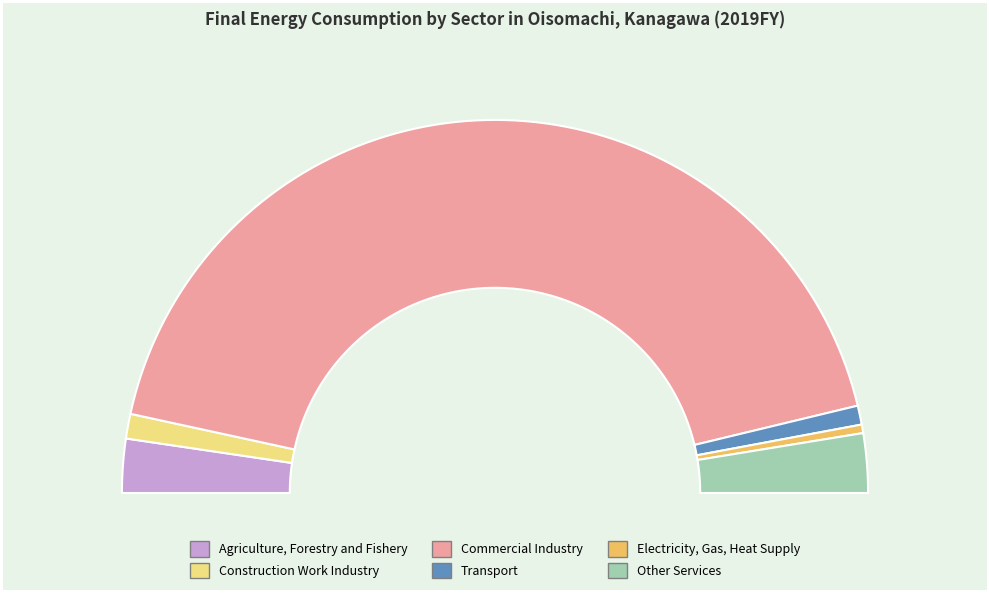

To the nearest percent, what percentage of the pie is Electricity, Gas, Heat Supply?

1%